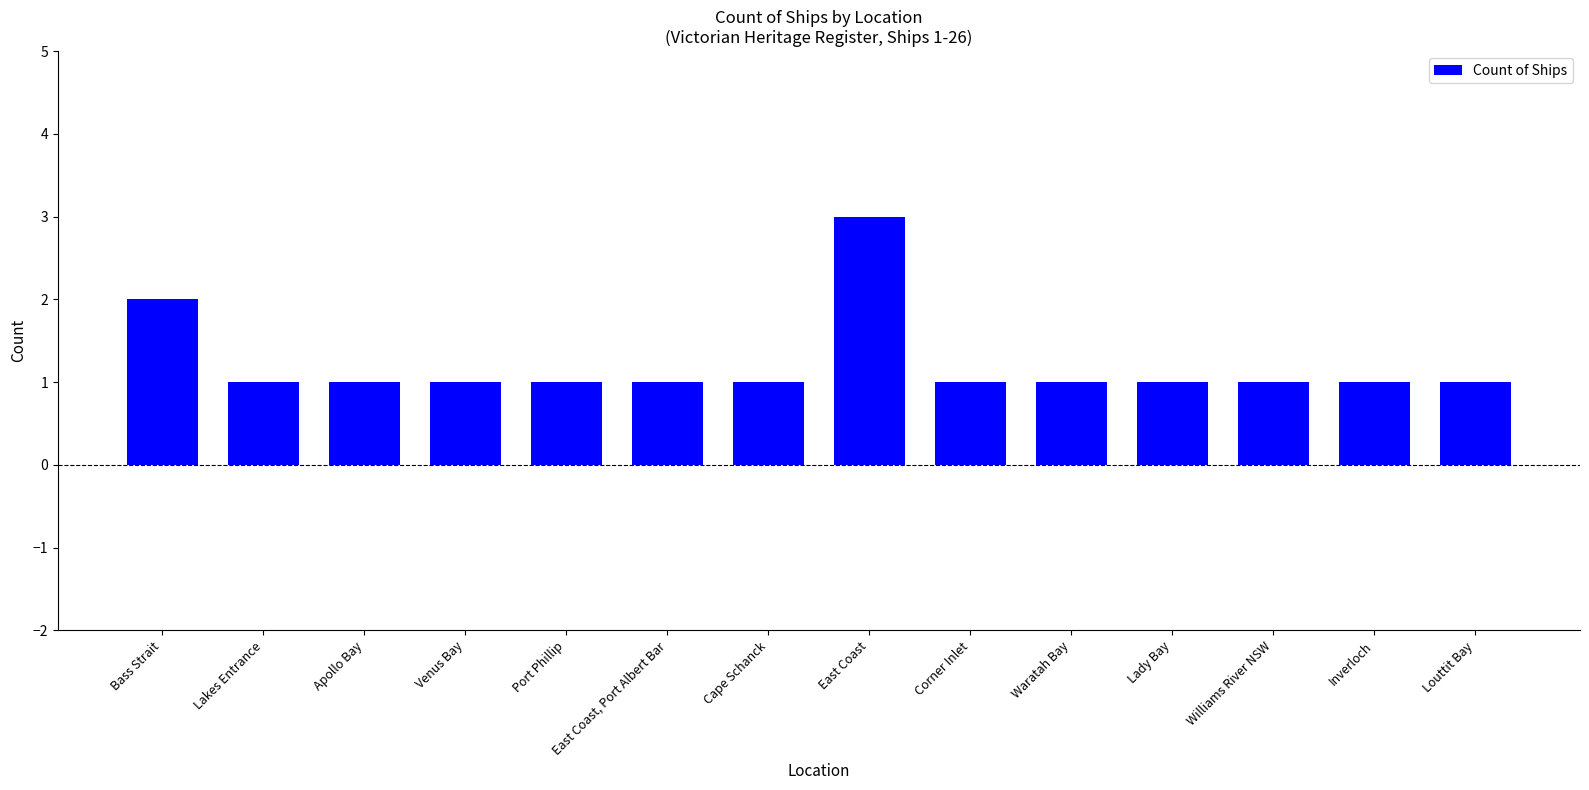

What is the ratio of the value at Inverloch to the value at Corner Inlet?

1.0